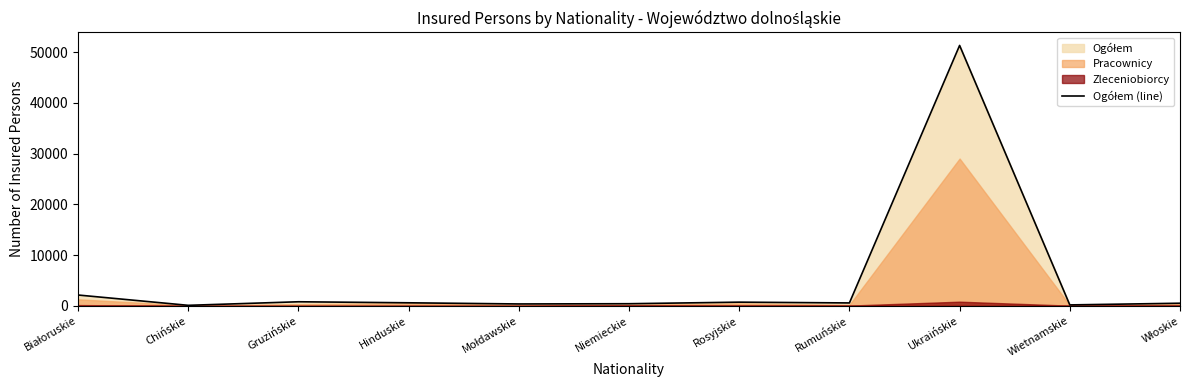

The chart shows a value of 727 at Rosyjskie. True or false?

True